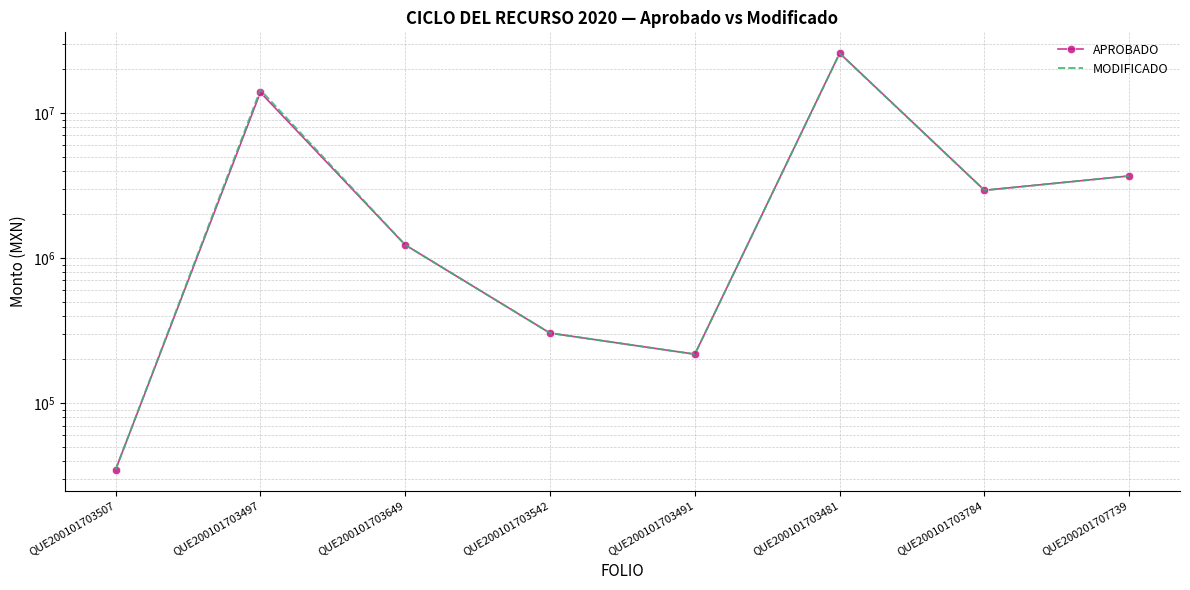

How many lines are shown in the chart?

2